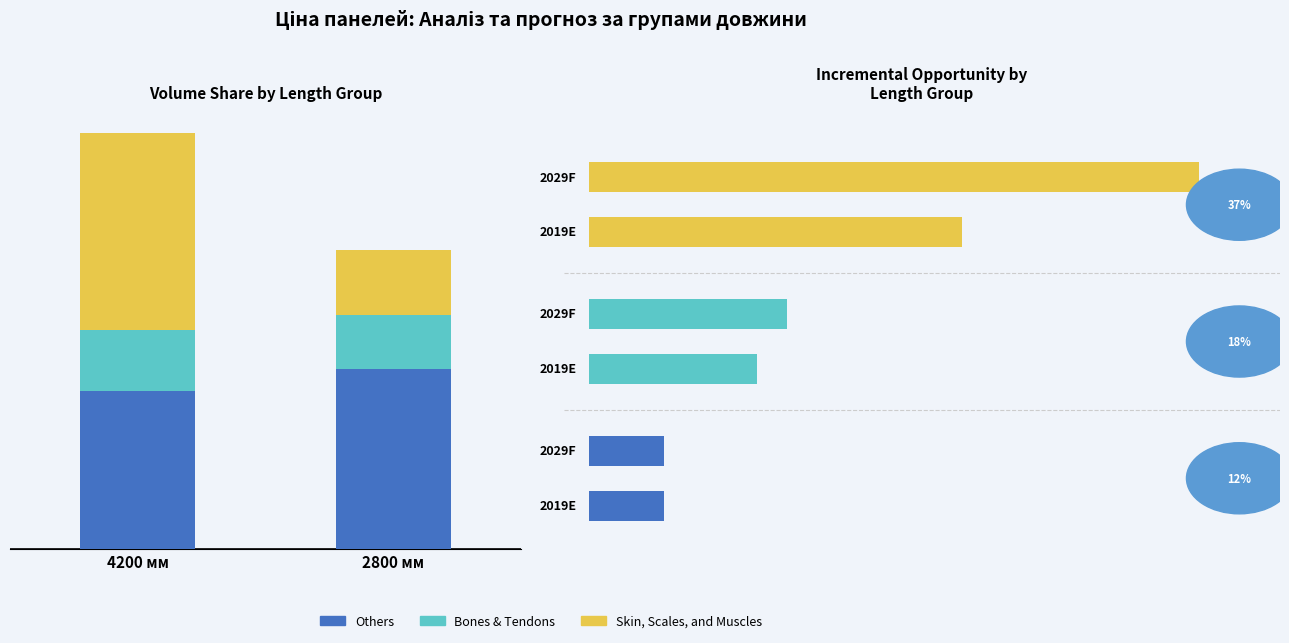

Where does the Skin, Scales, and Muscles series first go above 61024?

4200 мм